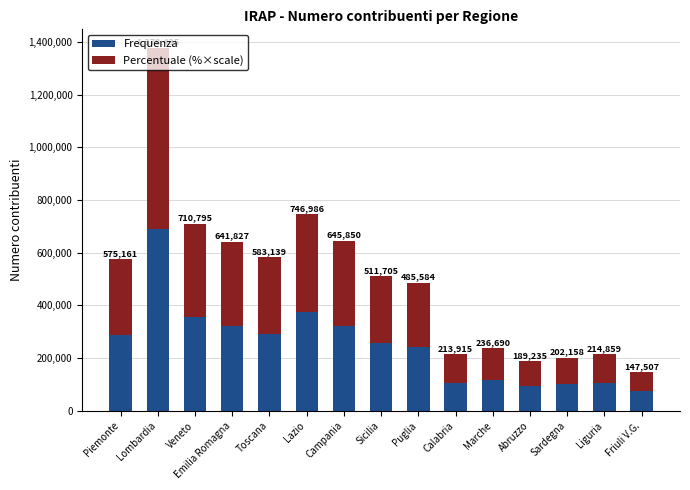

What are all the series names shown in the legend?

Frequenza, Percentuale (%×scale)